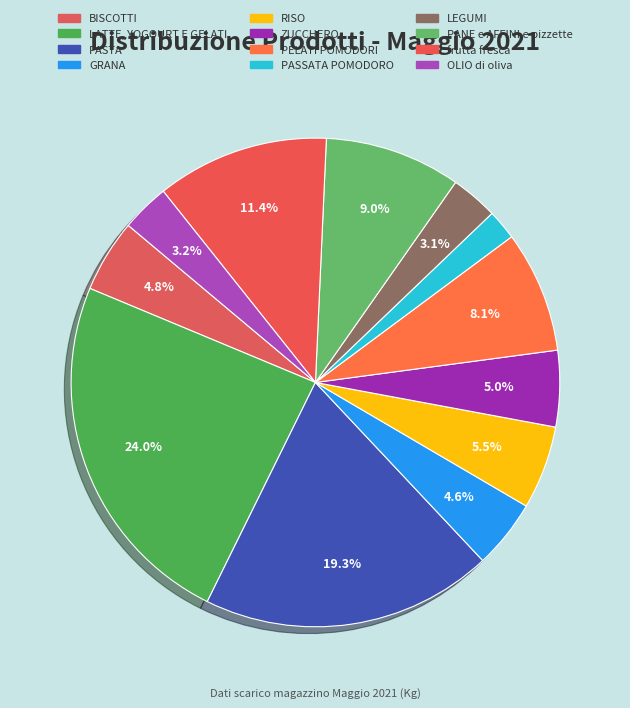

How many segments does this pie chart have?

12